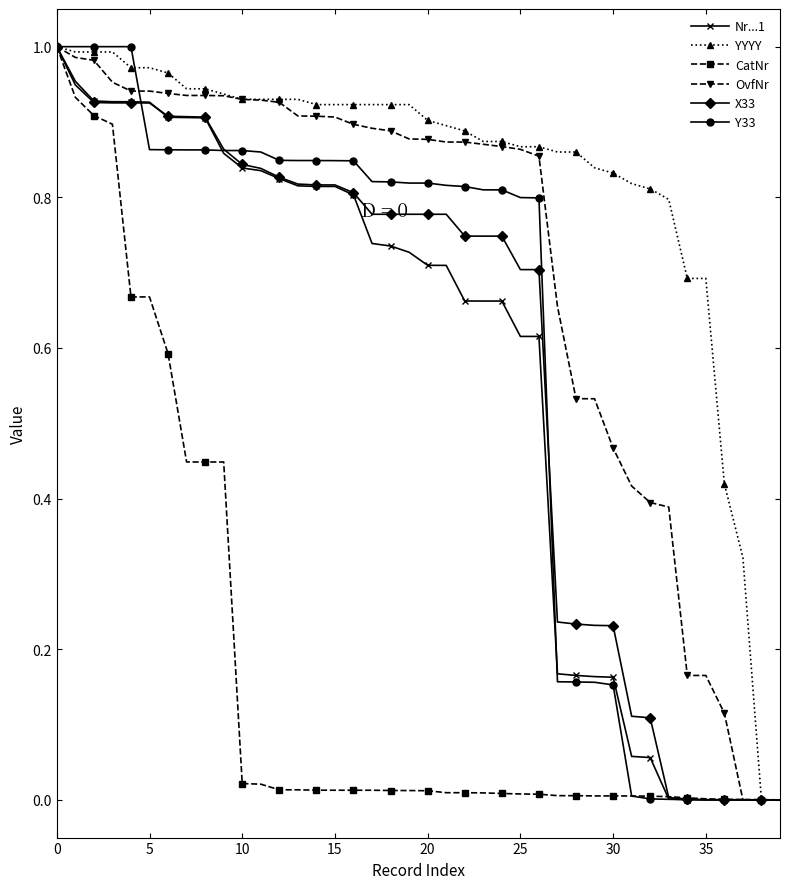

Which series has the largest total across all categories?

YYYY